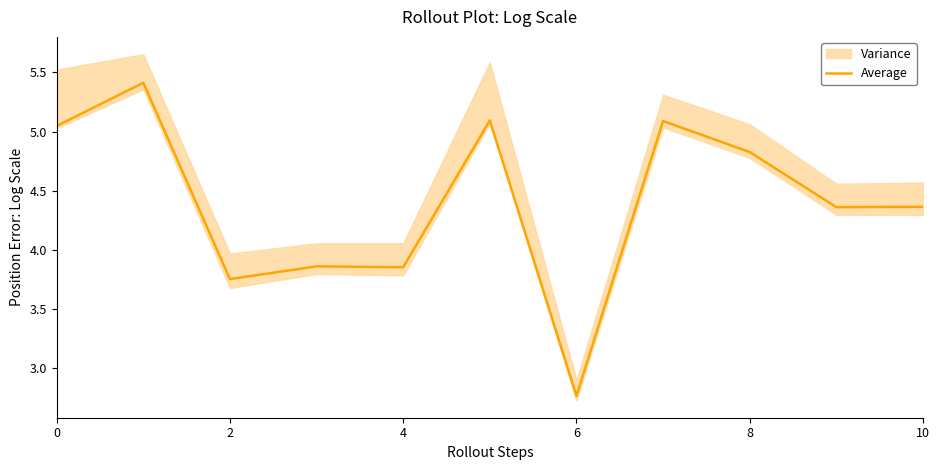

Which category has the lowest value in the Average series?

6